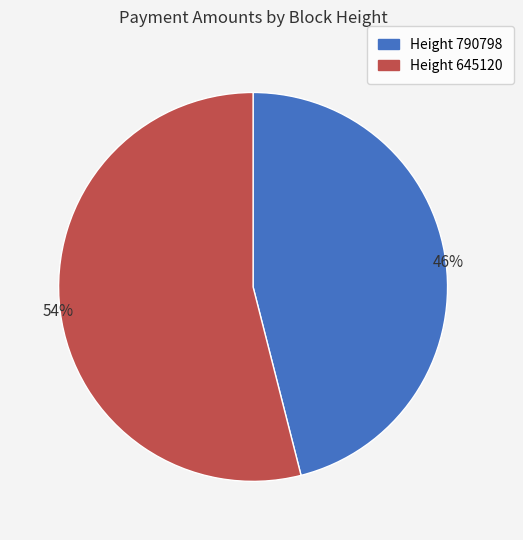

Combined, do Height 645120 and Height 790798 account for over 50%?

Yes